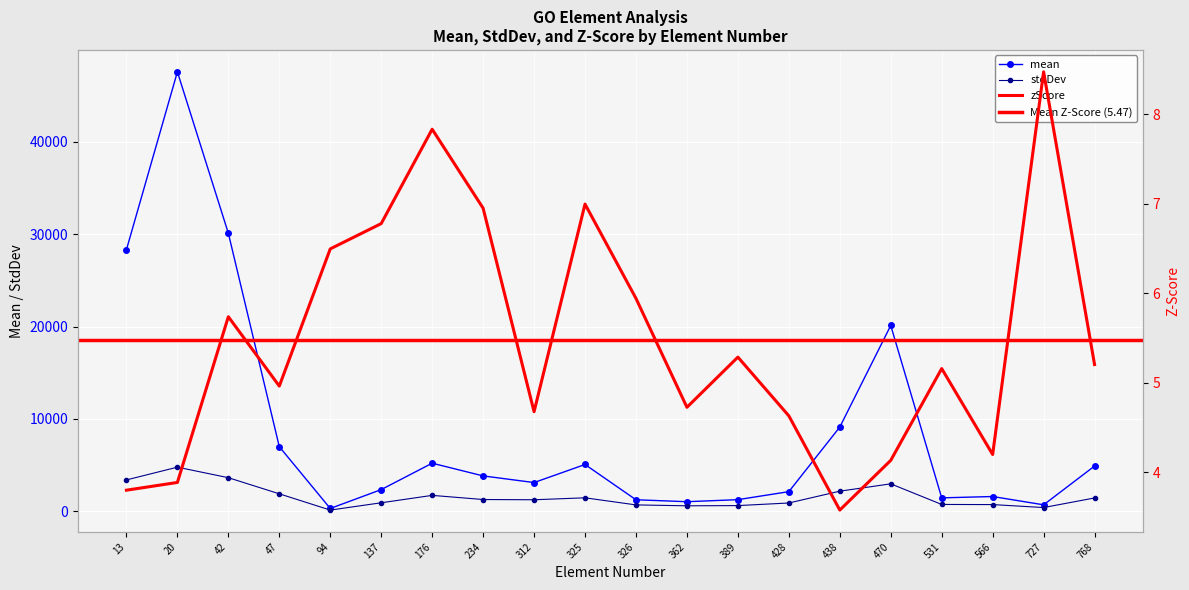

True or false: stdDev and zScore intersect in this chart.

False